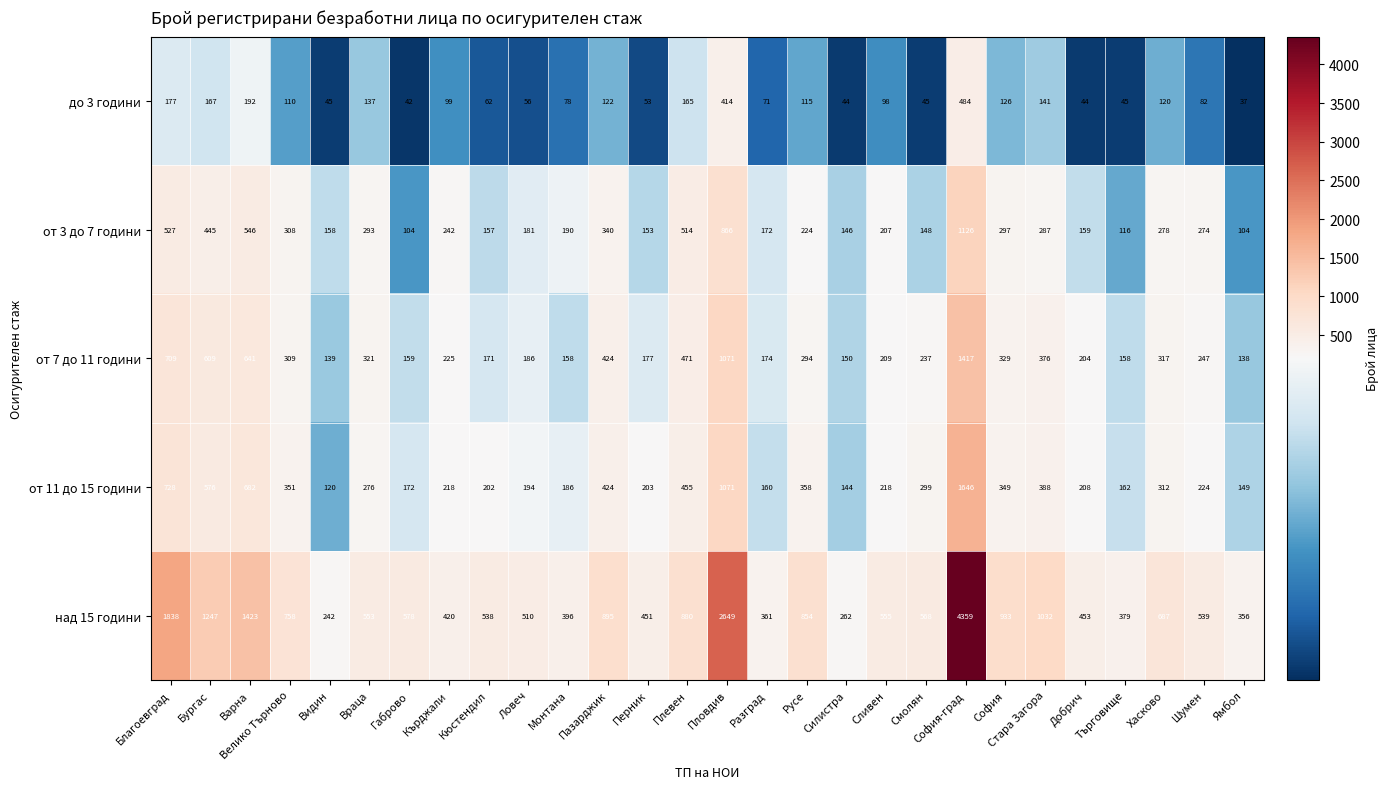

Count the number of categories in the chart.

28